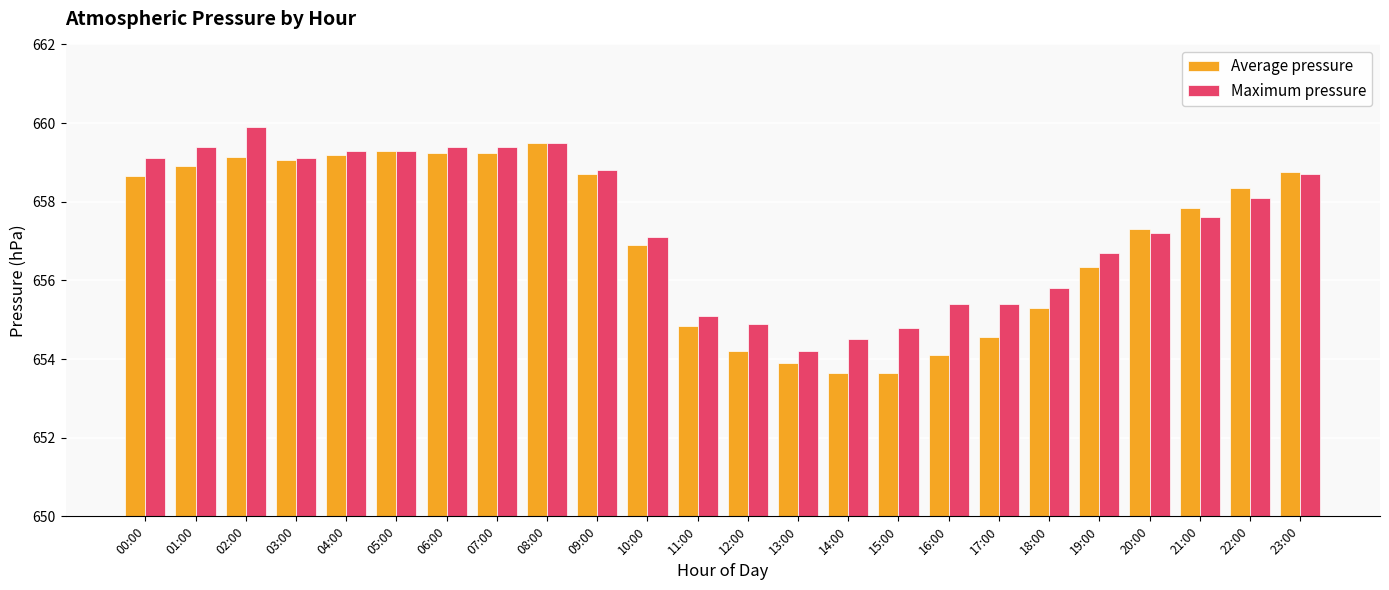

Is the value of Average pressure at 16:00 greater than the value of Maximum pressure at 02:00?

No